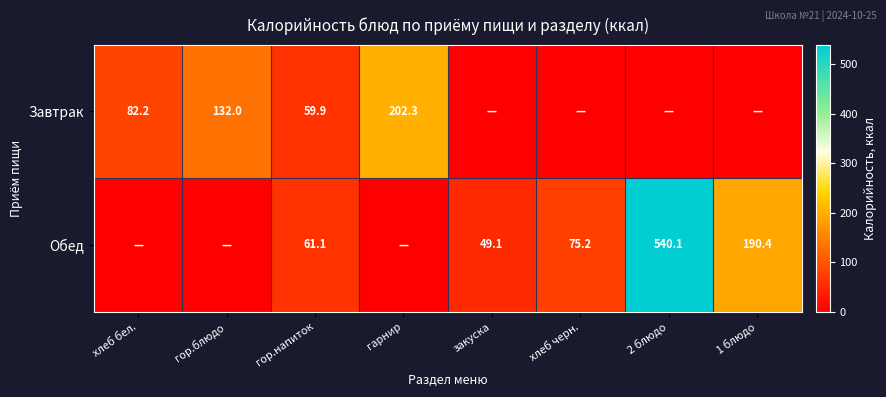

The value of Завтрак at хлеб бел. is 82.2. True or false?

True